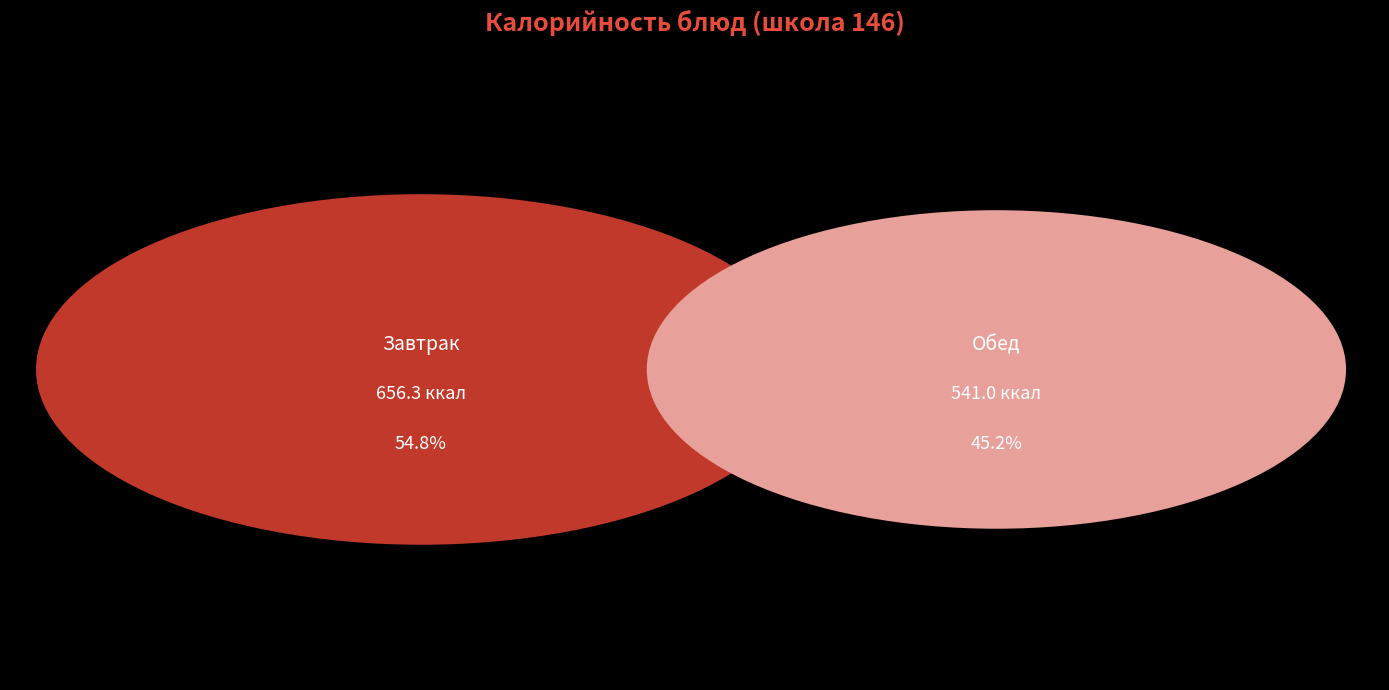

The Хлеб пшеничный (завтрак) slice represents 18% of the pie. True or false?

False